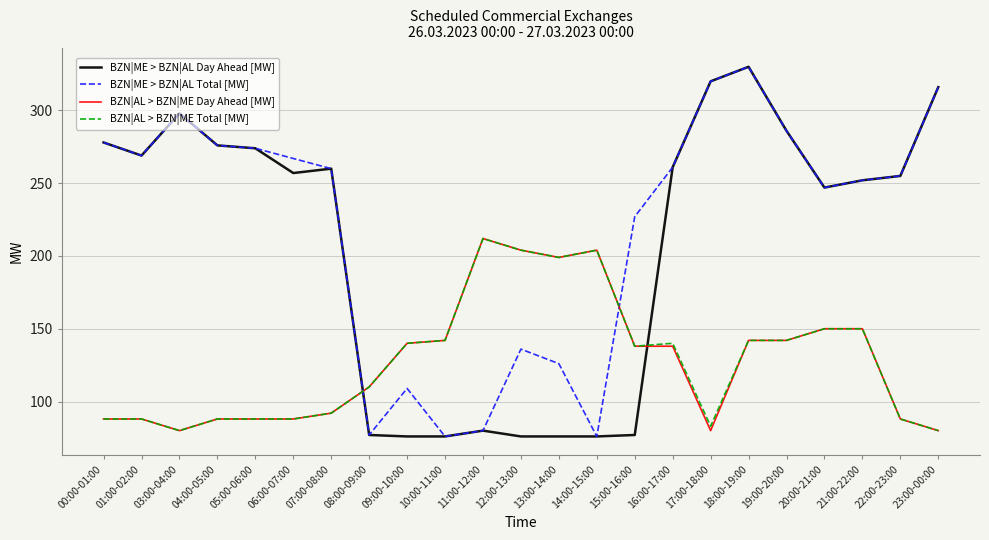

Where does the BZN|ME > BZN|AL Total [MW] series first go above 260?

00:00-01:00